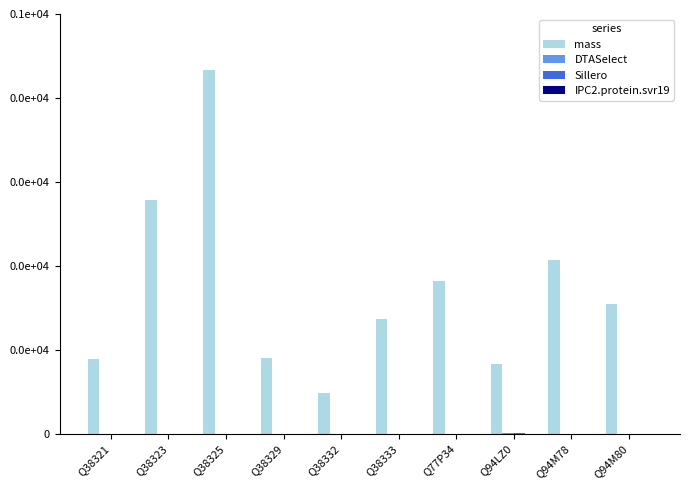

Reading left to right, list all the values displayed in this chart.

mass: Q38321=8876.4	Q38323=27855.2	Q38325=43271.7	Q38329=8981.4	Q38332=4842.8	Q38333=13690.0	Q77P34=18163.7	Q94LZ0=8309.1	Q94M78=20628.6	Q94M80=15482.8
DTASelect: Q38321=8.5	Q38323=8.9	Q38325=9.4	Q38329=8.9	Q38332=8.6	Q38333=9.9	Q77P34=9.2	Q94LZ0=11.6	Q94M78=9.7	Q94M80=9.3
Sillero: Q38321=9.3	Q38323=9.3	Q38325=9.8	Q38329=9.4	Q38332=9.4	Q38333=10.3	Q77P34=9.4	Q94LZ0=12.1	Q94M78=10.1	Q94M80=9.8
IPC2.protein.svr19: Q38321=7.7	Q38323=7.6	Q38325=7.9	Q38329=7.6	Q38332=7.7	Q38333=8.2	Q77P34=7.8	Q94LZ0=9.5	Q94M78=8.0	Q94M80=7.8